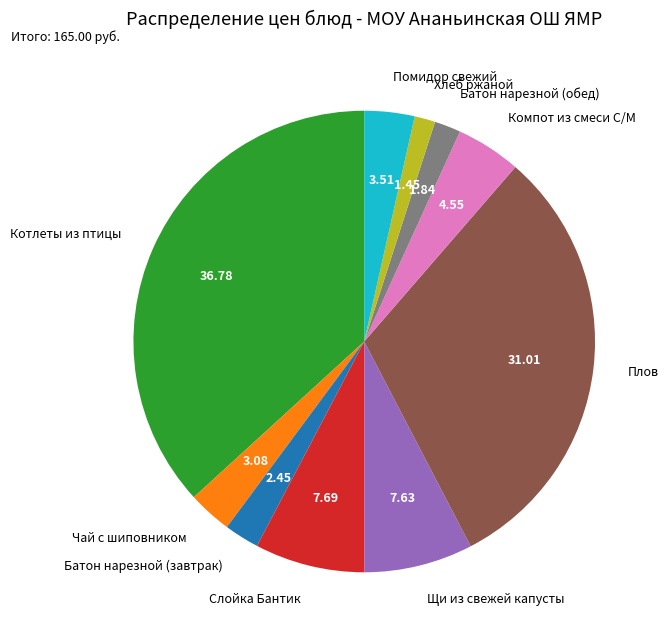

What is the ratio of the value at Слойка Бантик to the value at Батон нарезной (завтрак)?

3.1